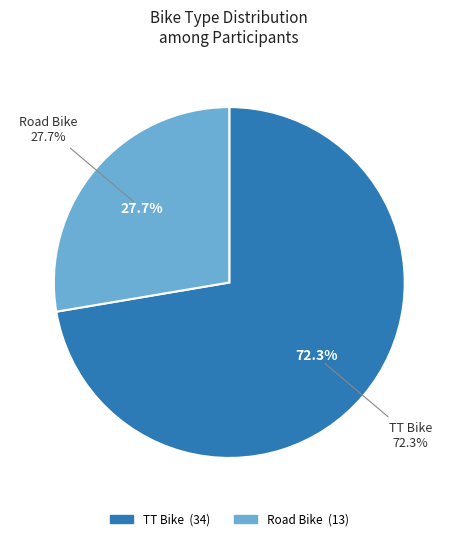

True or false: TT Bike accounts for 59% of the total.

False